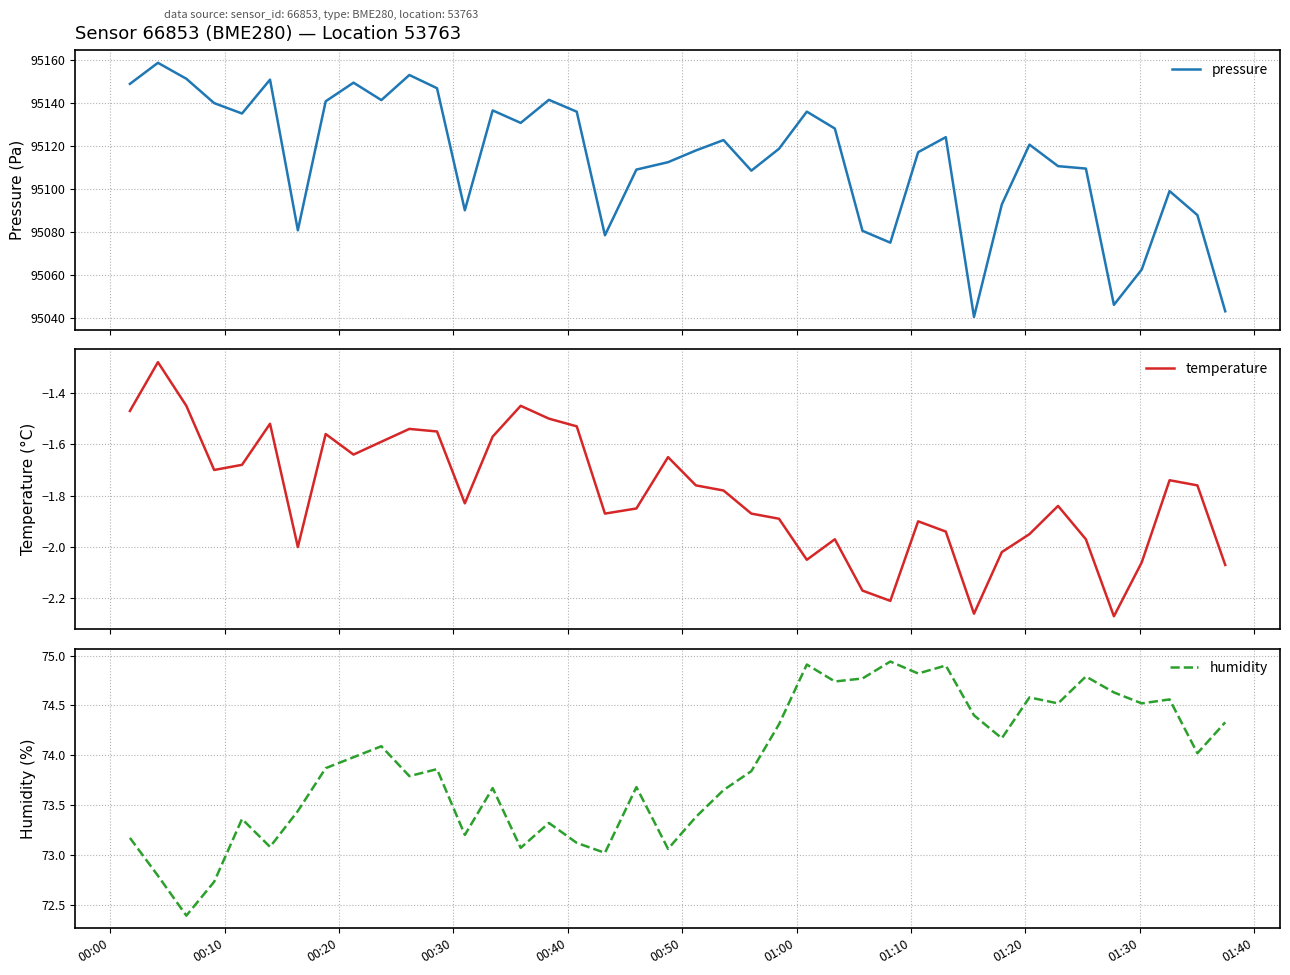

Is it true that humidity equals 73.2 at 00:00?

True